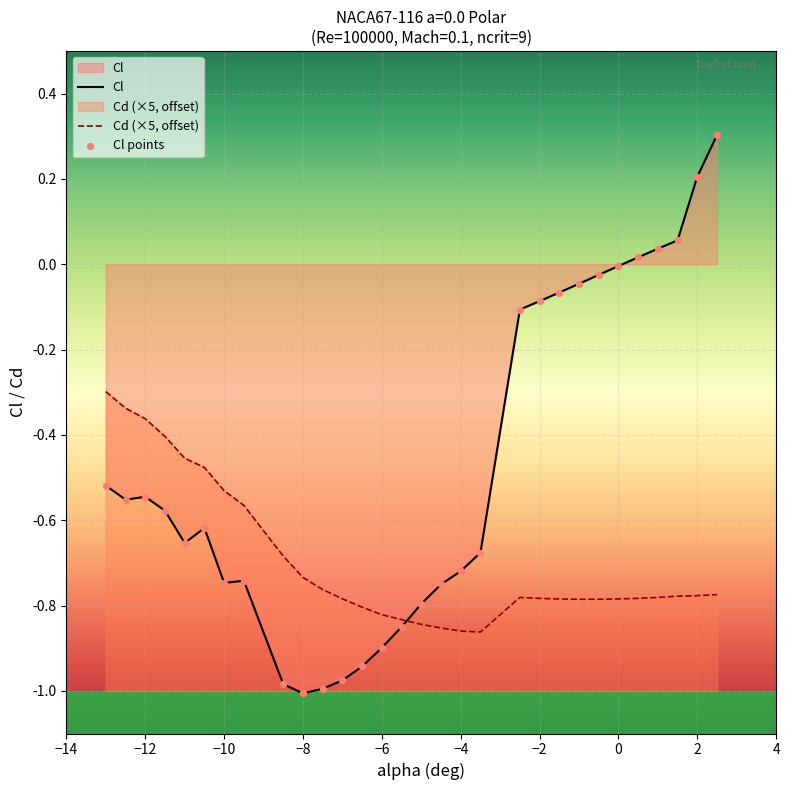

Which series has the largest total across all categories?

Cl